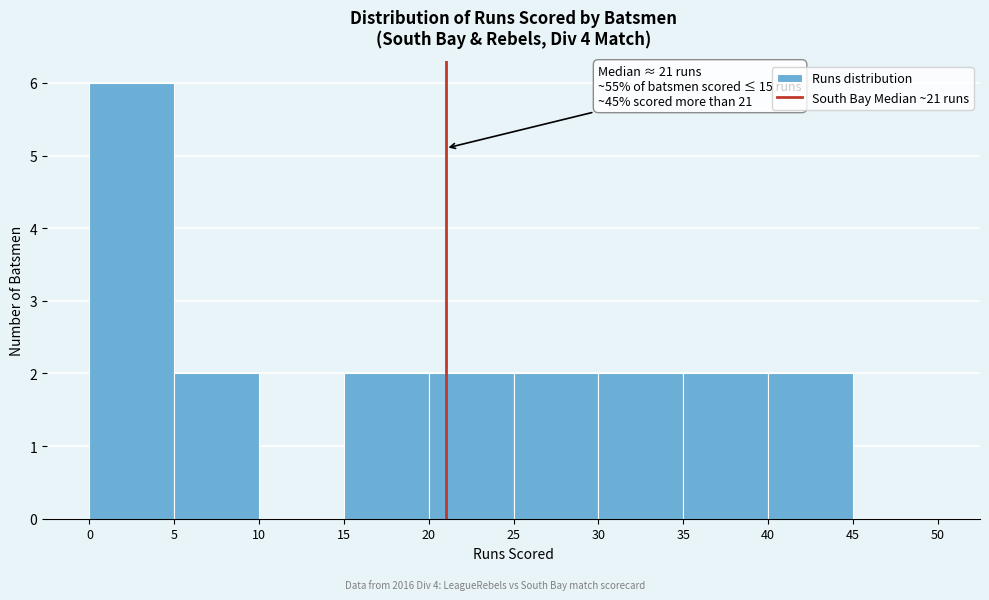

Over which range of the x-axis is the bar tallest?

0 to 5